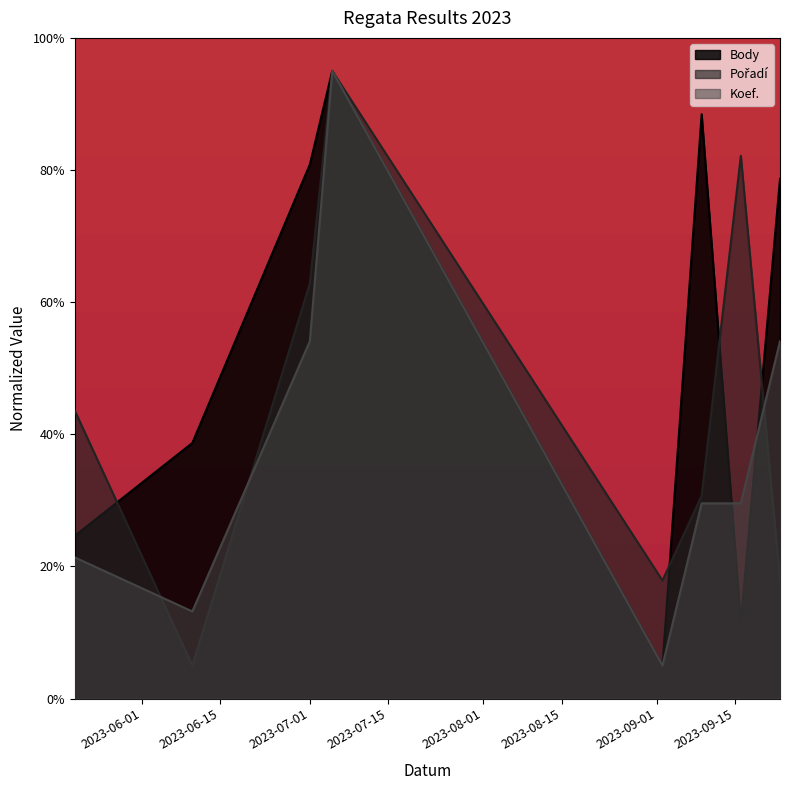

Is the value of Body at 2023-09-02 greater than the value of Pořadí at 2023-06-10?

No